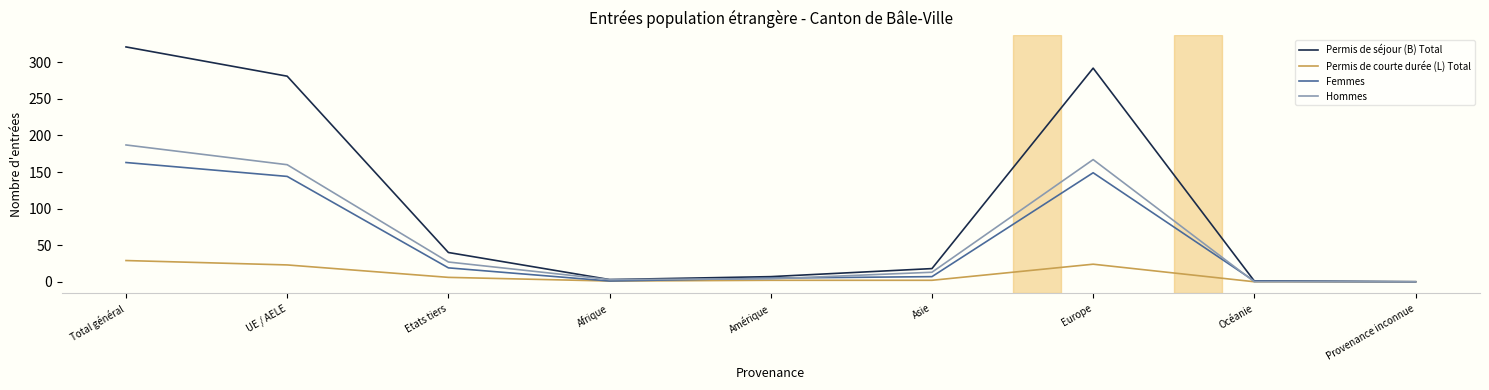

Is it true that Hommes equals 0 at Provenance inconnue?

True